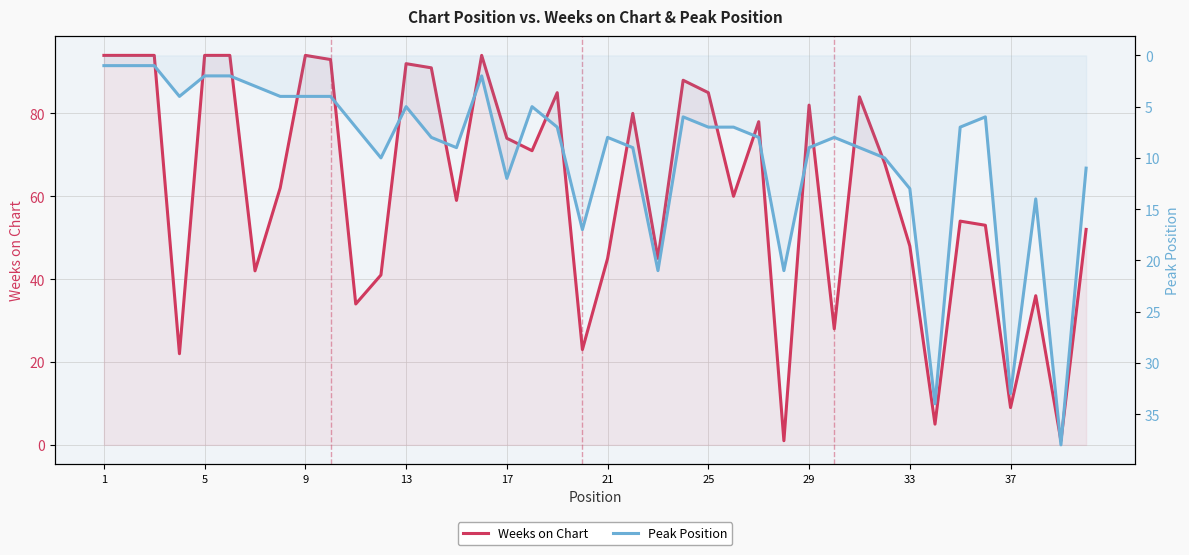

What is the value of the Peak Position point at the 11th from the left?

7